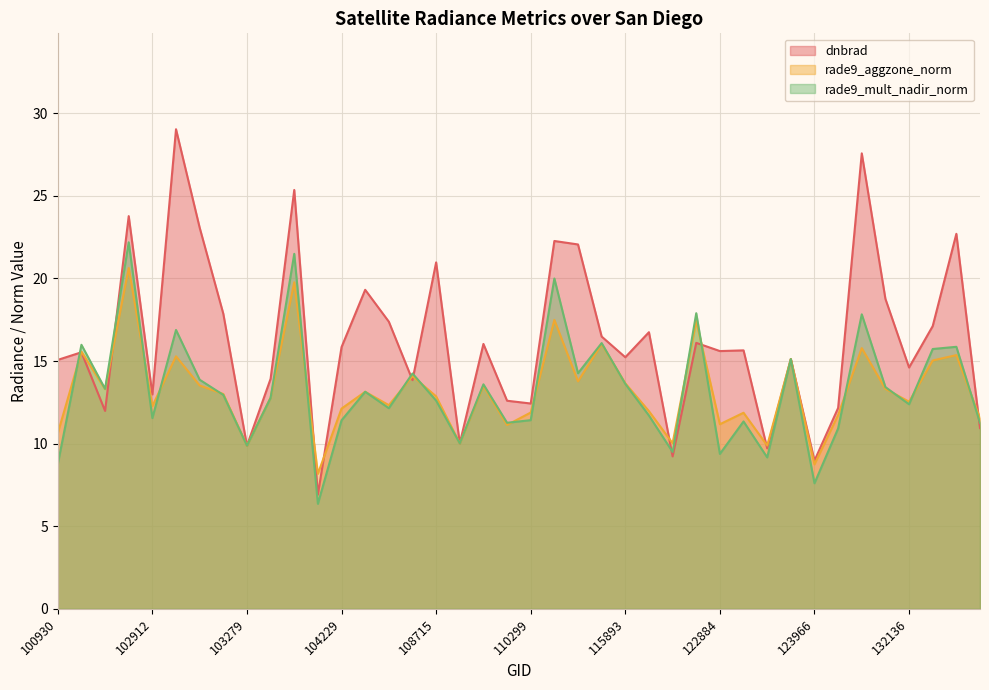

What is the value of the dnbrad point at the 1st from the left?

15.1